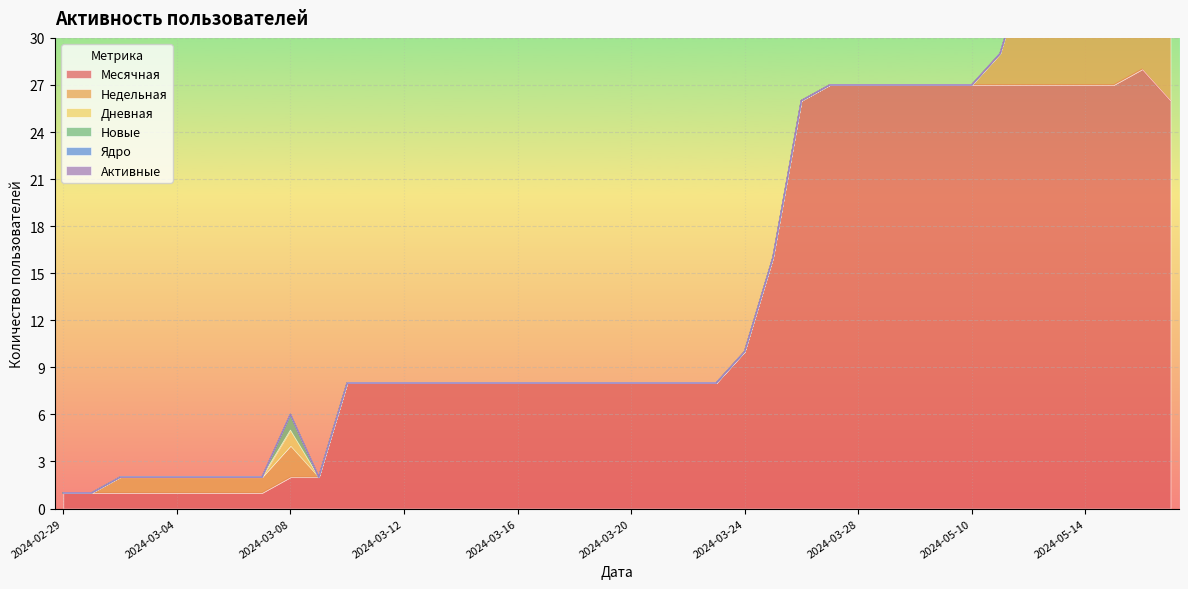

How many data points in Месячная are above 8?

16